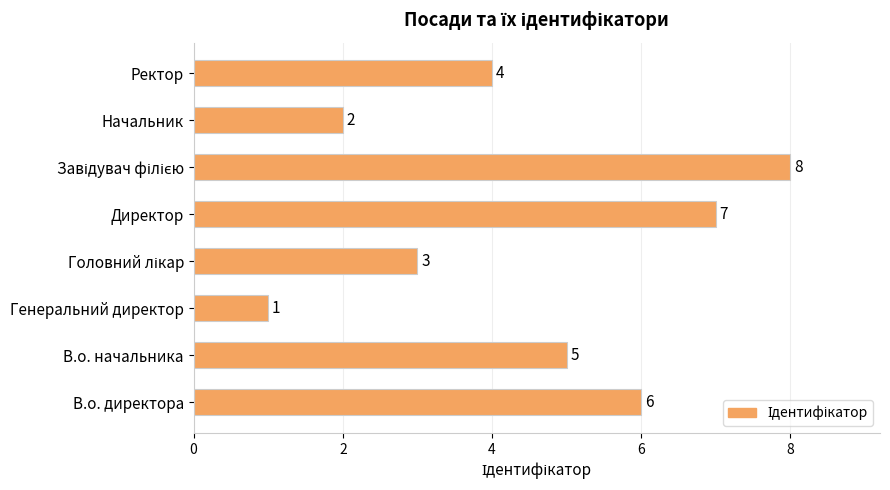

How many bars are there in total?

8